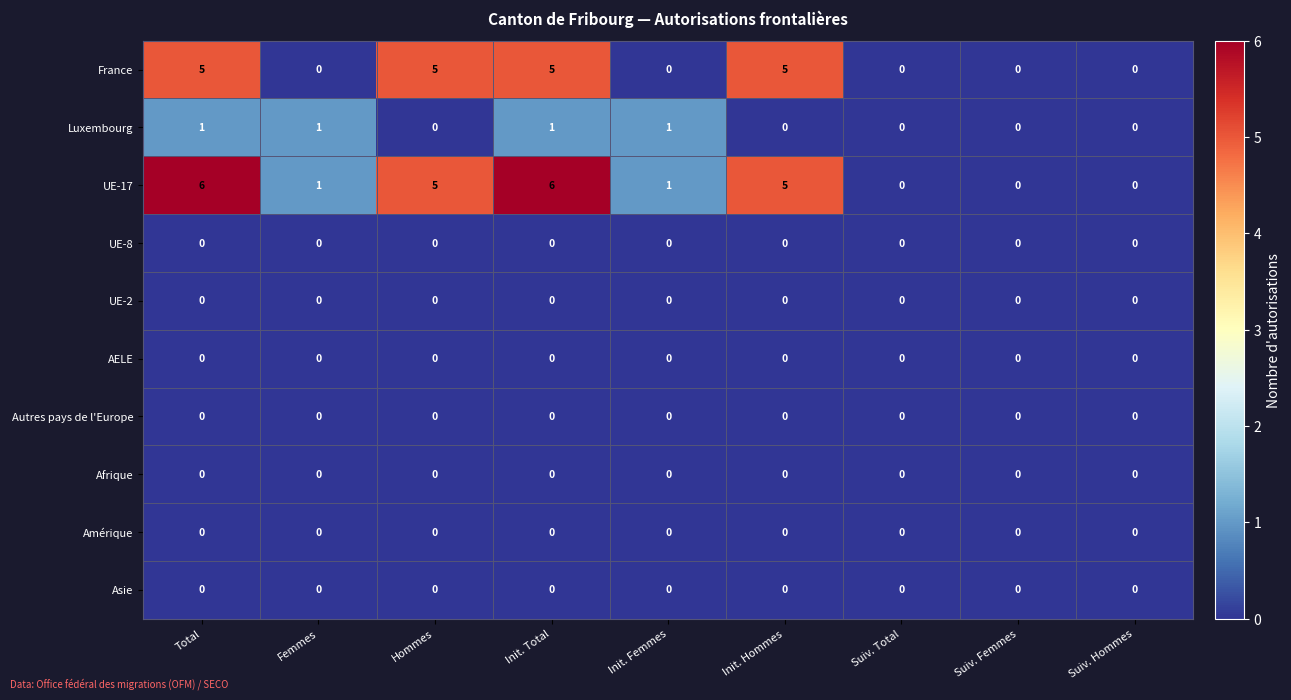

What is the maximum value for France?

5